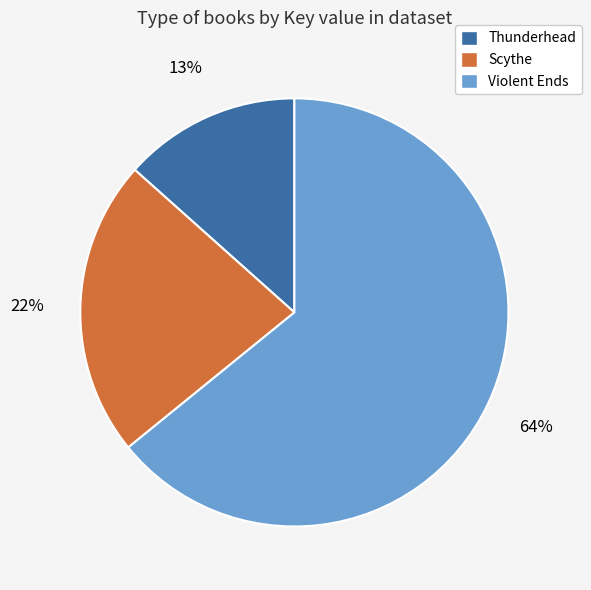

Which slice is the smallest?

Thunderhead